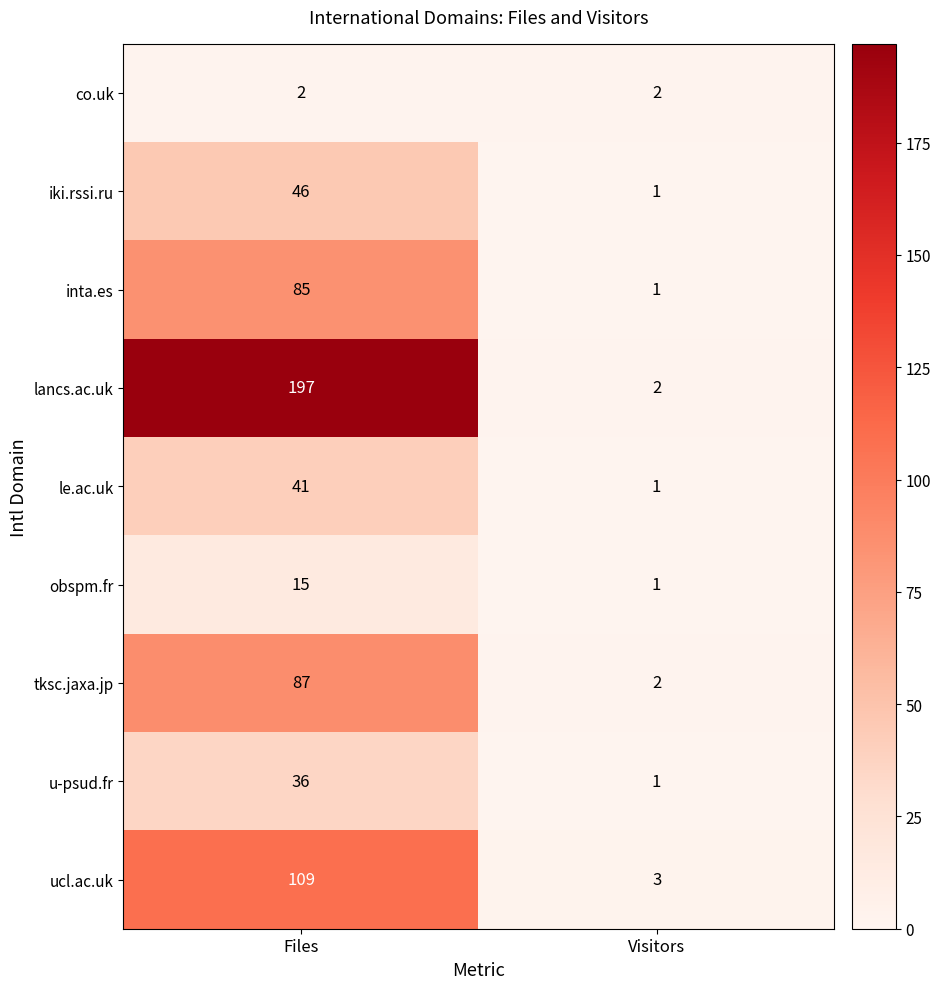

At which label does tksc.jaxa.jp reach its minimum?

Visitors